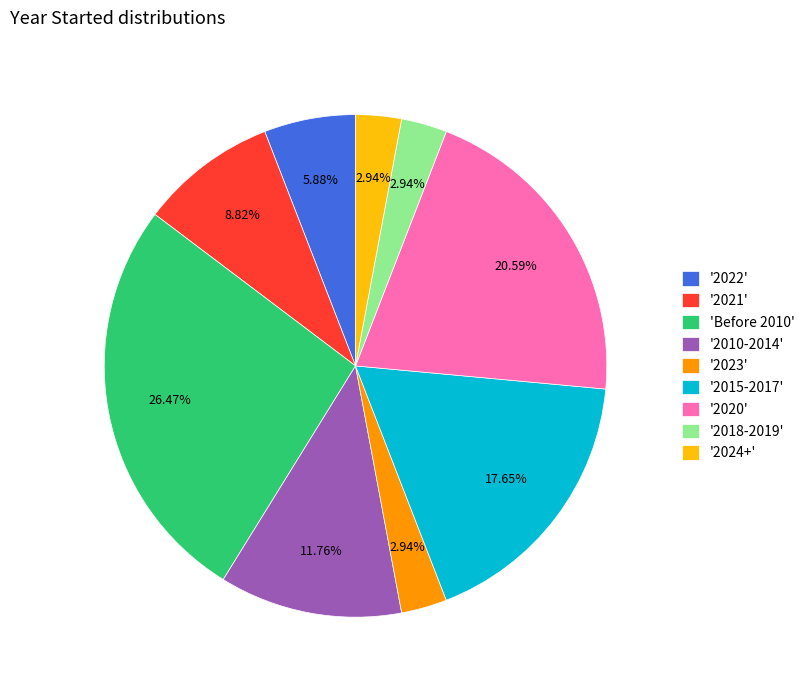

Which slice is the largest?

'Before 2010'